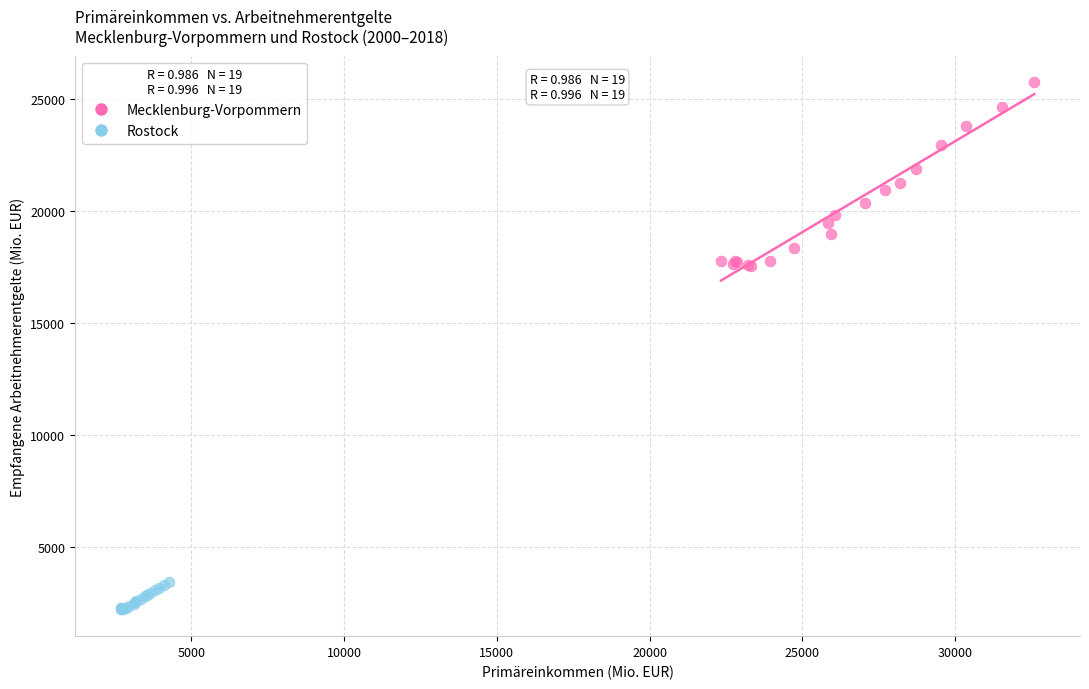

Which series reaches the minimum Y coordinate?

Rostock